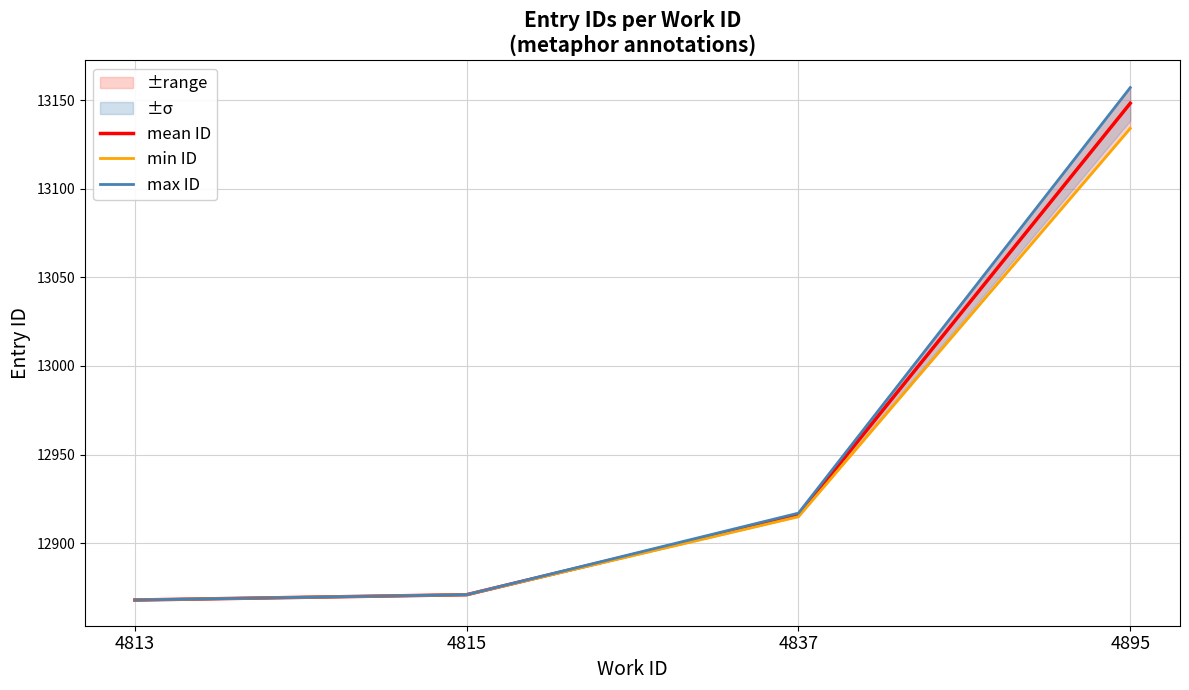

Reading left to right, what are all the values shown in this chart?

mean ID: 12868.0	12871.0	12916.0	13148.2
min ID: 12868.0	12871.0	12915.0	13134.0
max ID: 12868.0	12871.0	12917.0	13157.0